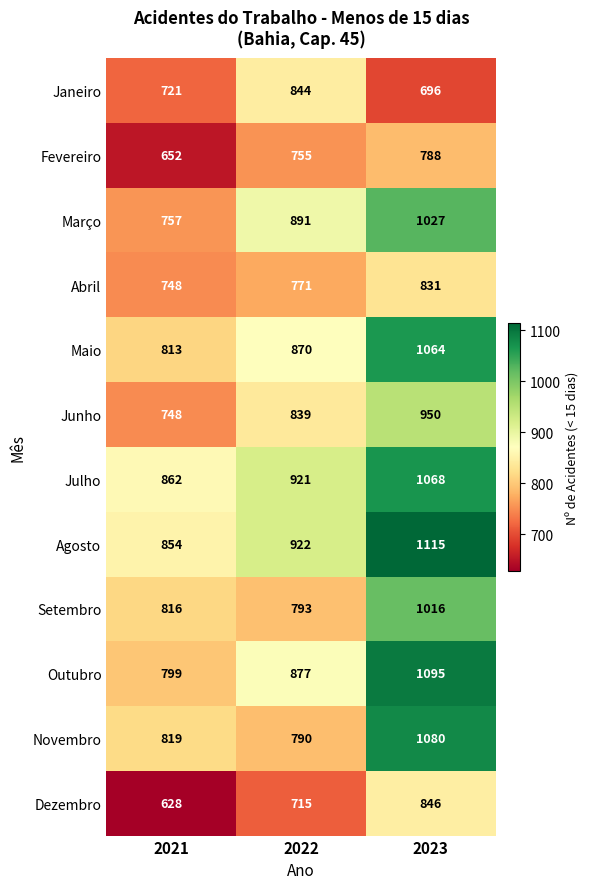

Which series has the largest total across all categories?

Agosto